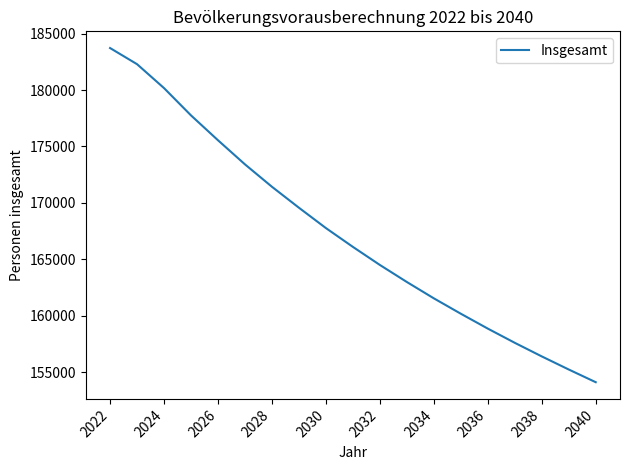

What is the difference between the maximum and minimum values?

29622